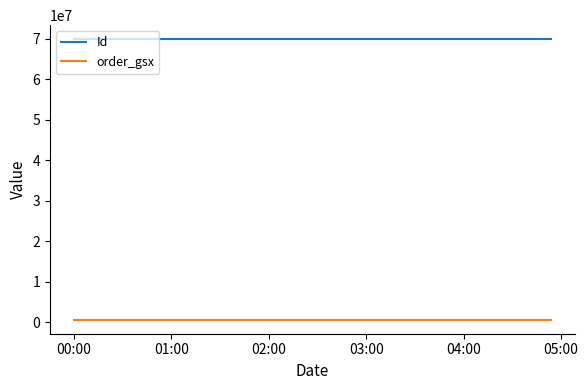

How many distinct data groups are displayed?

2